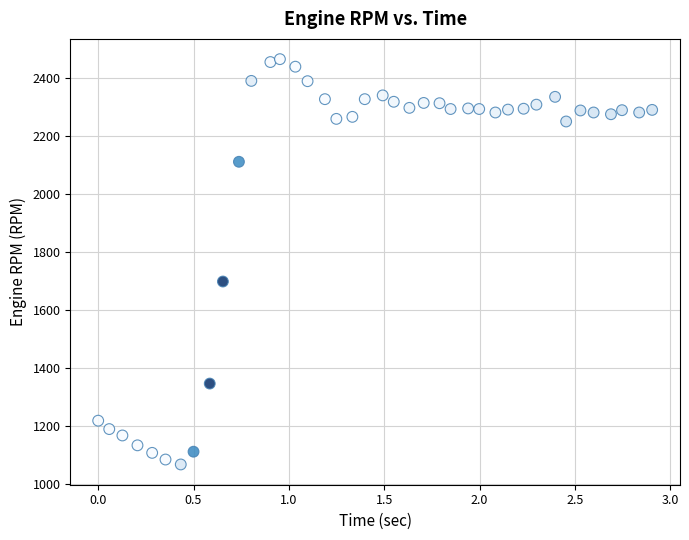

What is the range of Y values (max minus min)?

1398